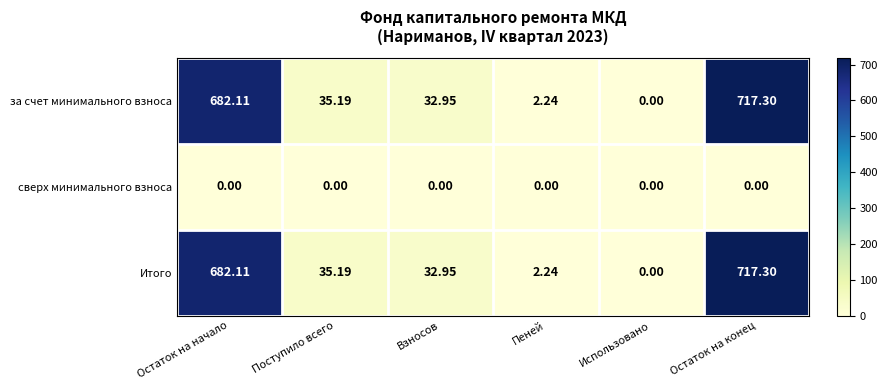

At which category is the sum across all series the highest?

Остаток на конец